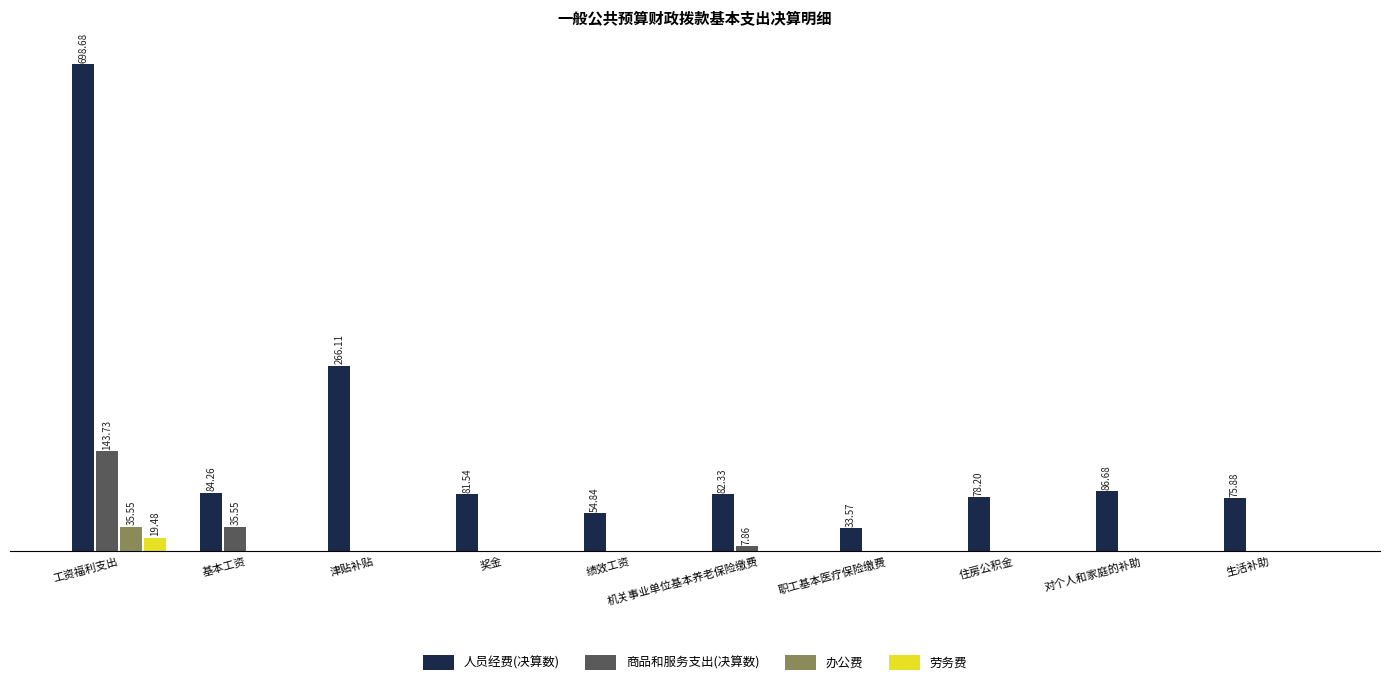

Which series has the largest range (max minus min)?

人员经费(决算数)